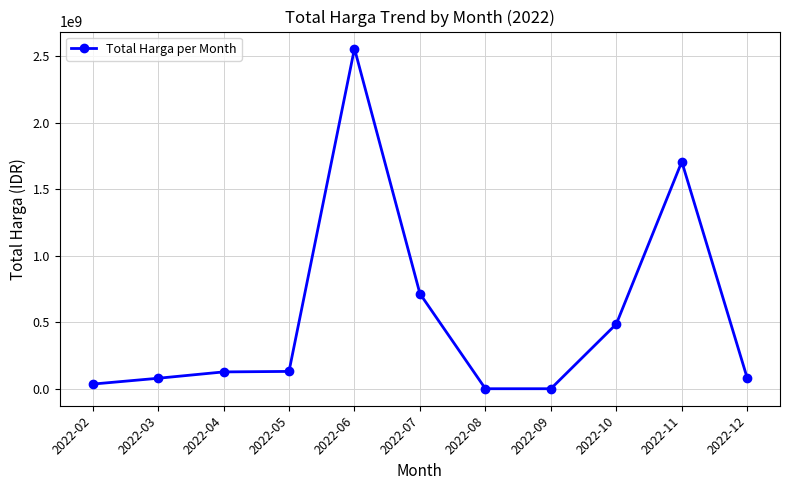

Which label corresponds to the largest value in the chart?

2022-06